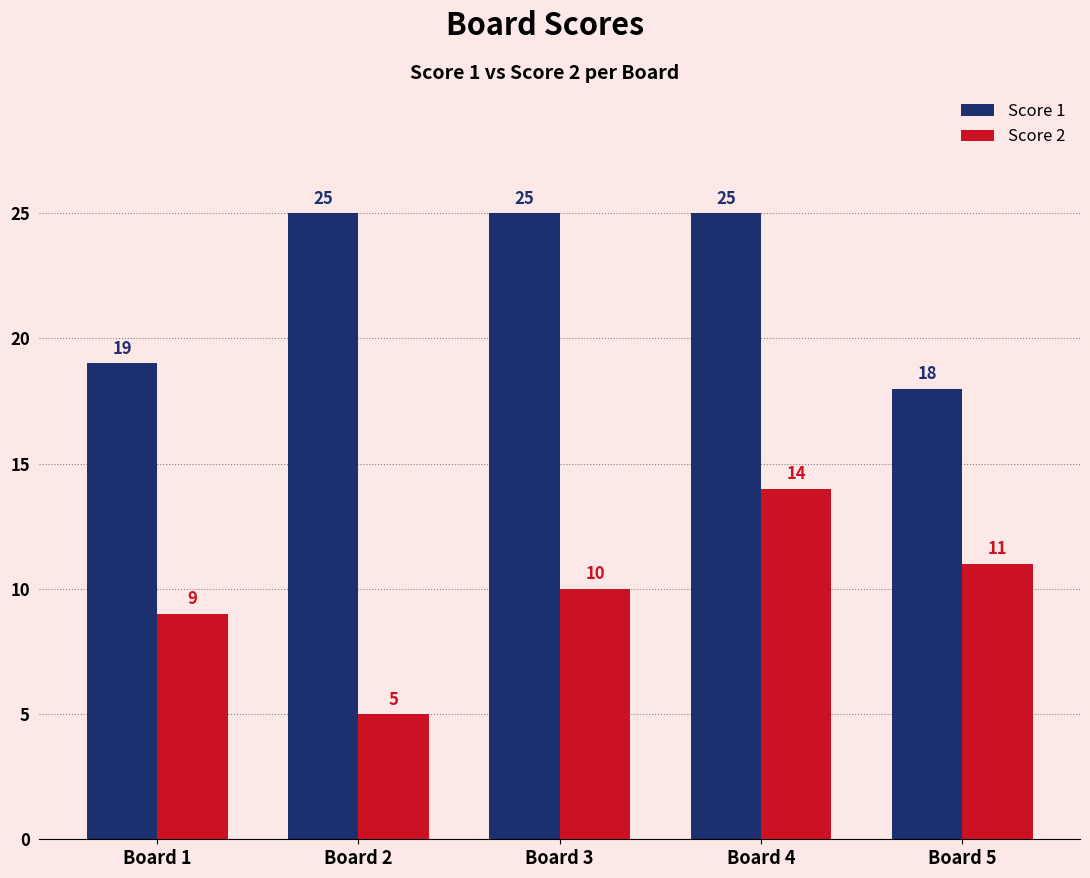

How many distinct data groups are displayed?

2